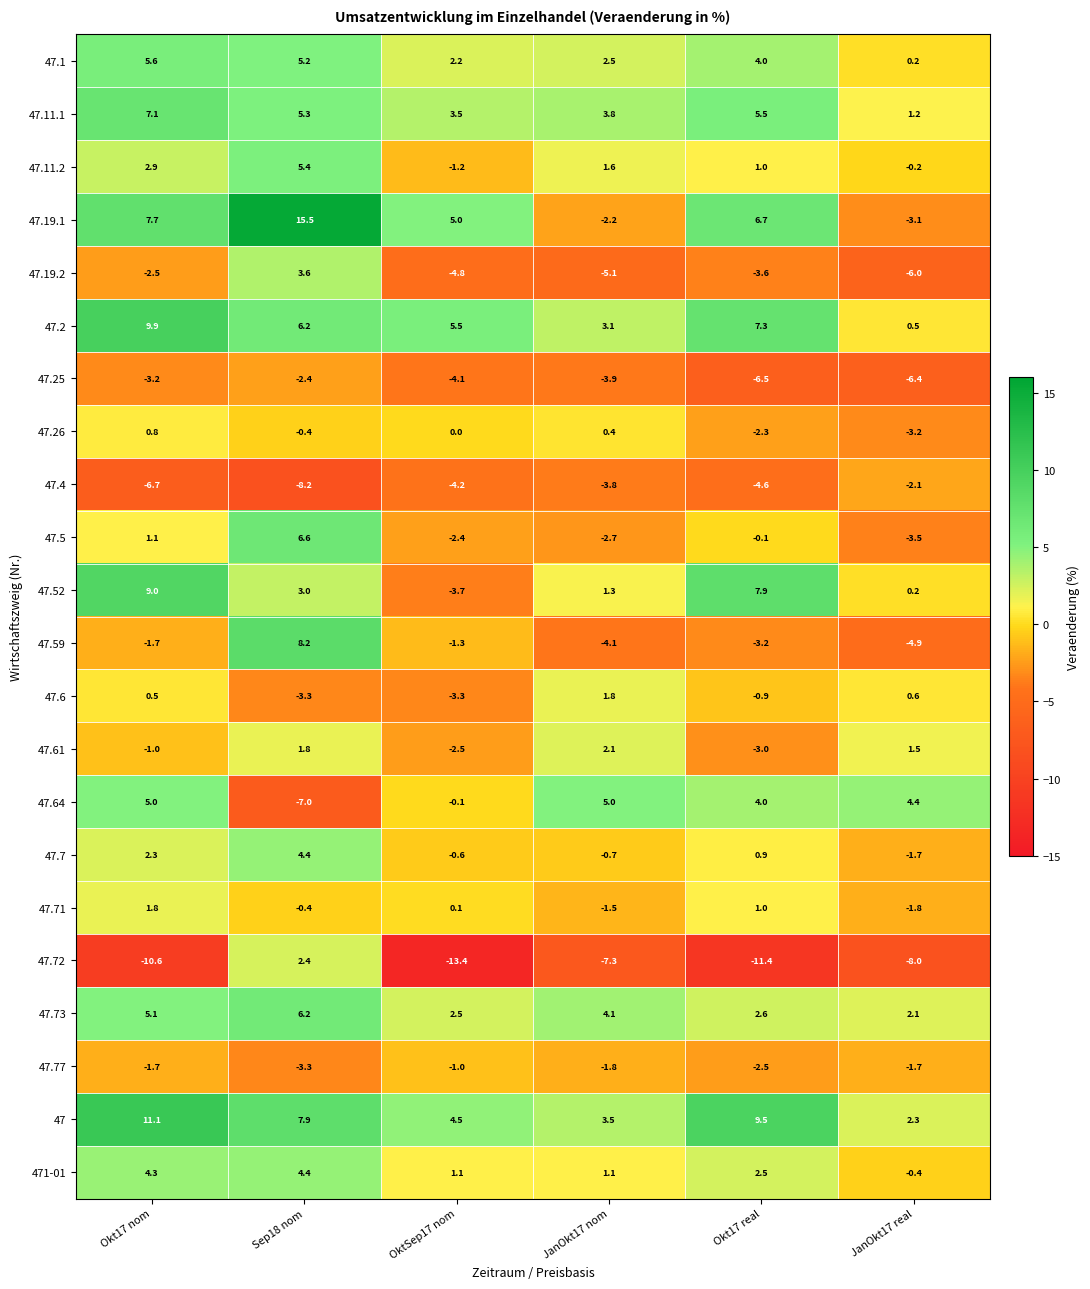

True or false: 47.26 has a value of 0.0 at OktSep17 nom.

True